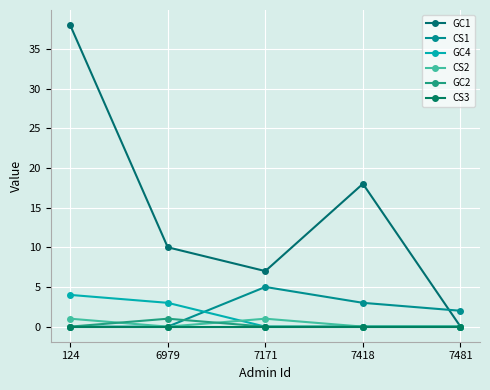

How many lines are shown in the chart?

6